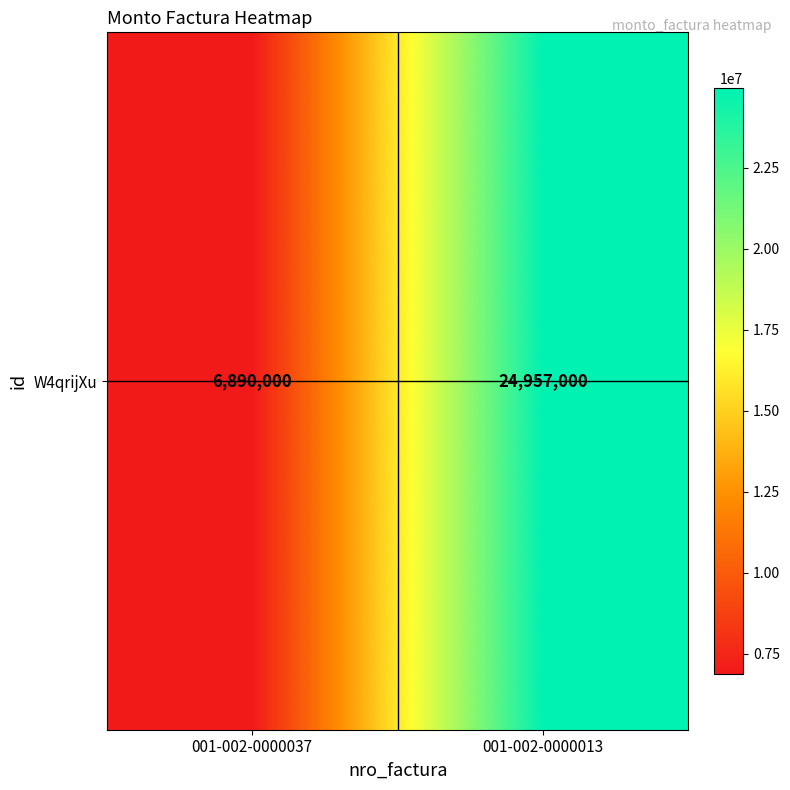

Rank the categories by value from lowest to highest.

001-002-0000037, 001-002-0000013